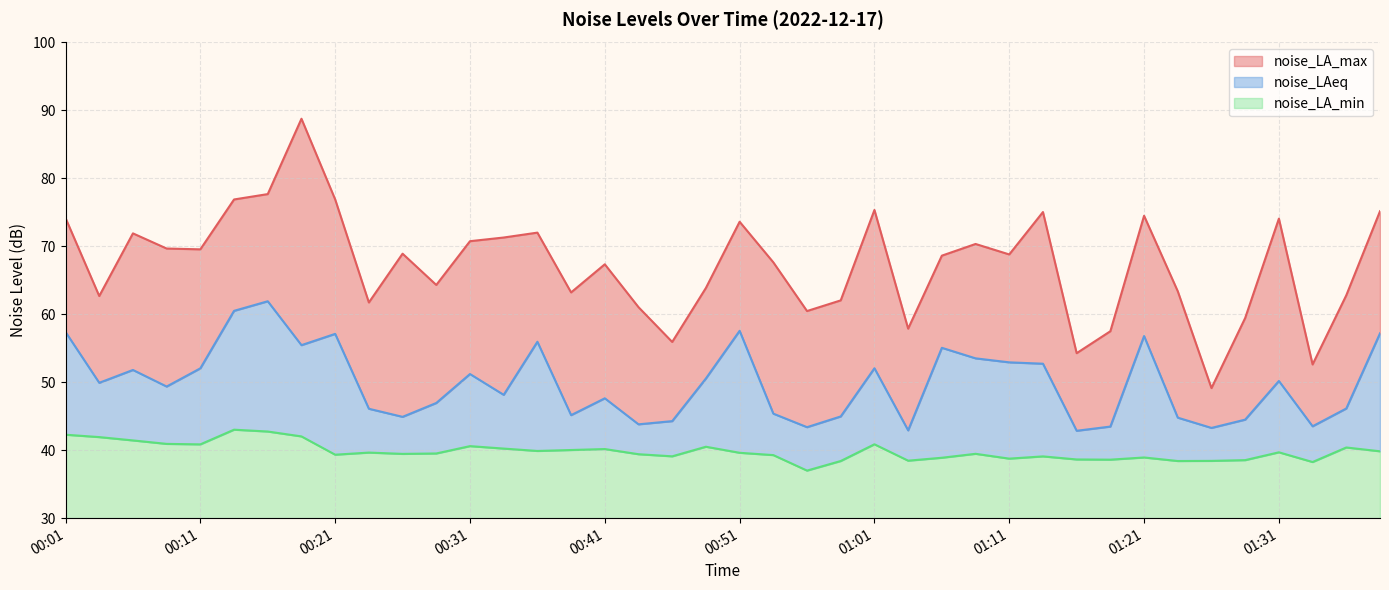

Reading left to right, list all the values displayed in this chart.

noise_LA_max: 00:01=74.2	00:04=62.7	00:06=71.9	00:09=69.7	00:11=69.6	00:14=76.9	00:16=77.7	00:19=88.8	00:21=76.9	00:24=61.7	00:26=68.9	00:29=64.3	00:31=70.8	00:34=71.3	00:36=72.0	00:39=63.2	00:41=67.4	00:44=61.0	00:46=55.9	00:49=63.9	00:51=73.6	00:54=67.7	00:56=60.5	00:59=62.0	01:01=75.3	01:04=57.9	01:06=68.6	01:09=70.3	01:11=68.8	01:14=75.0	01:16=54.3	01:19=57.5	01:21=74.5	01:24=63.4	01:26=49.1	01:29=59.5	01:31=74.1	01:34=52.6	01:36=62.8	01:39=75.2
noise_LAeq: 00:01=57.4	00:04=49.9	00:06=51.8	00:09=49.4	00:11=52.0	00:14=60.5	00:16=61.9	00:19=55.5	00:21=57.1	00:24=46.1	00:26=44.9	00:29=47.0	00:31=51.2	00:34=48.1	00:36=56.0	00:39=45.2	00:41=47.6	00:44=43.8	00:46=44.3	00:49=50.6	00:51=57.6	00:54=45.4	00:56=43.4	00:59=45.0	01:01=52.1	01:04=42.9	01:06=55.1	01:09=53.5	01:11=52.9	01:14=52.7	01:16=42.9	01:19=43.5	01:21=56.8	01:24=44.8	01:26=43.3	01:29=44.5	01:31=50.2	01:34=43.5	01:36=46.1	01:39=57.2
noise_LA_min: 00:01=42.3	00:04=41.9	00:06=41.4	00:09=40.9	00:11=40.9	00:14=43.0	00:16=42.8	00:19=42.0	00:21=39.3	00:24=39.6	00:26=39.5	00:29=39.5	00:31=40.6	00:34=40.2	00:36=39.9	00:39=40.0	00:41=40.2	00:44=39.4	00:46=39.1	00:49=40.5	00:51=39.6	00:54=39.3	00:56=37.0	00:59=38.4	01:01=40.9	01:04=38.5	01:06=38.9	01:09=39.5	01:11=38.8	01:14=39.1	01:16=38.6	01:19=38.6	01:21=38.9	01:24=38.4	01:26=38.4	01:29=38.5	01:31=39.7	01:34=38.3	01:36=40.4	01:39=39.8